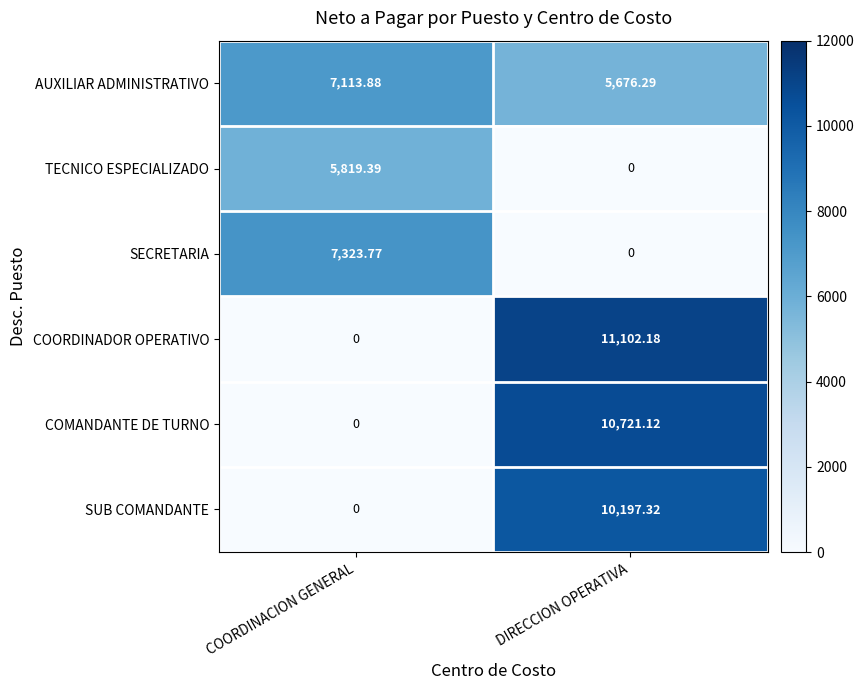

Which label corresponds to the largest value in the chart?

DIRECCION OPERATIVA